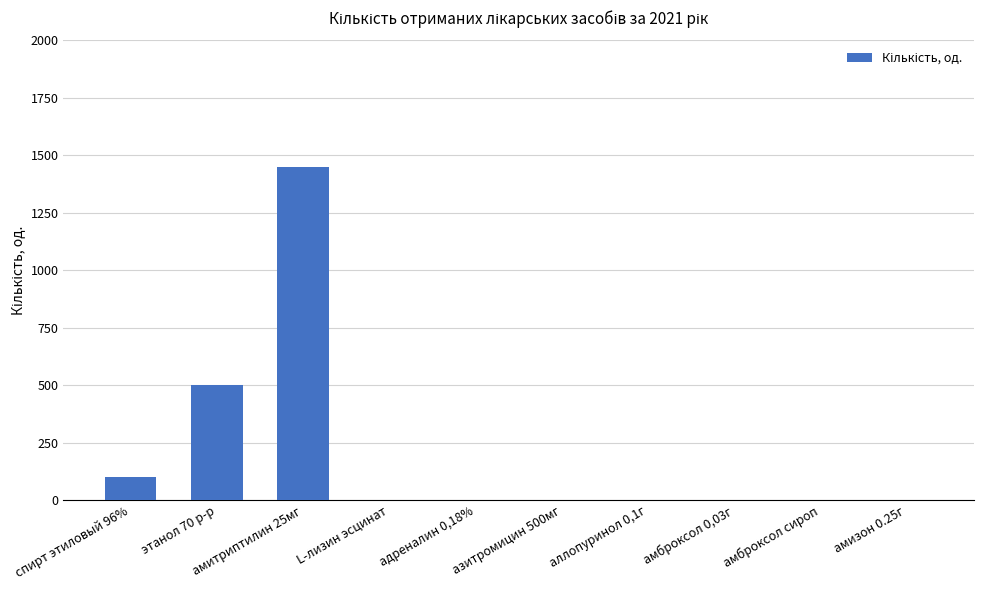

What is the difference between the values at амизон 0.25г and спирт этиловый 96%?

100